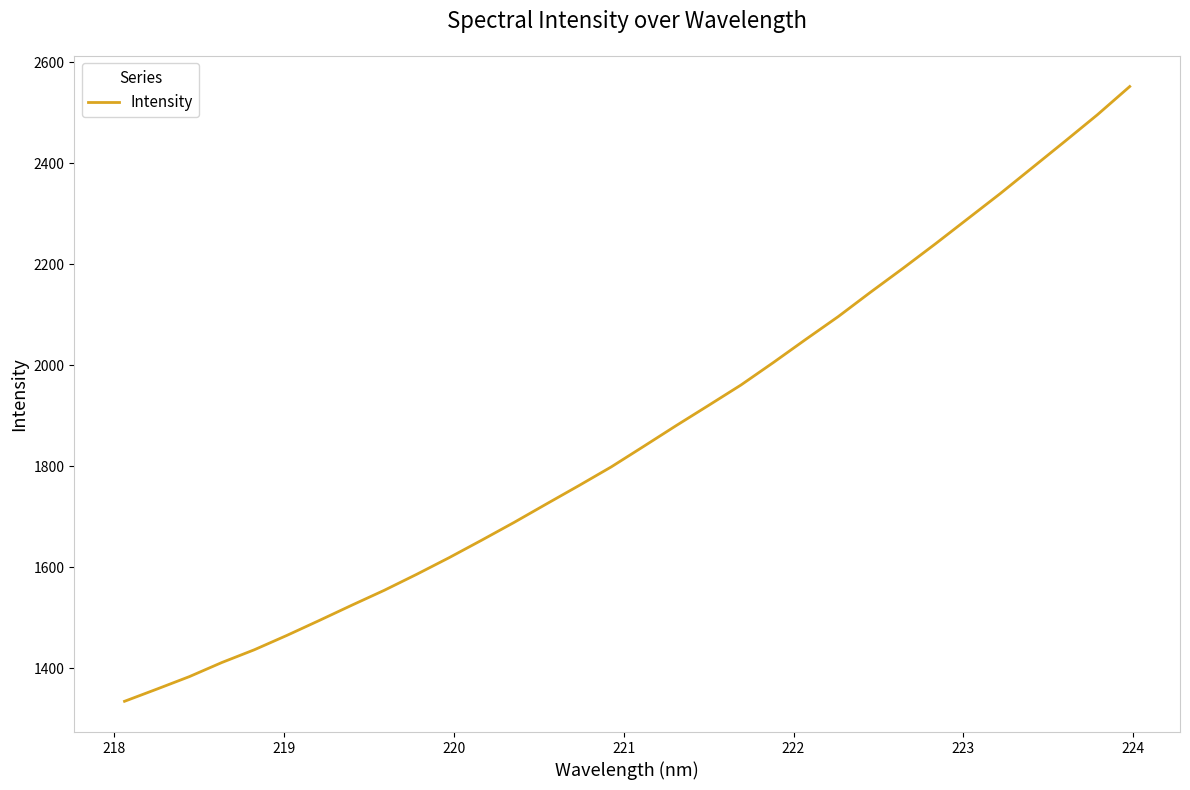

Is this an area chart (filled region under the line)?

No